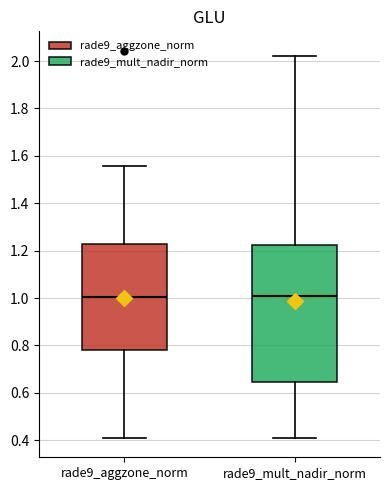

Reading left to right, read every box against the y-axis: the position of its median line, the range the box covers, and the ends of its whiskers. The values are not printed on the chart, so give them approximately, as read against the axis.

rade9_aggzone_norm: median 1.00, box 0.78 to 1.22, whiskers 0.40 to 1.56
rade9_mult_nadir_norm: median 1.00, box 0.64 to 1.22, whiskers 0.40 to 2.02